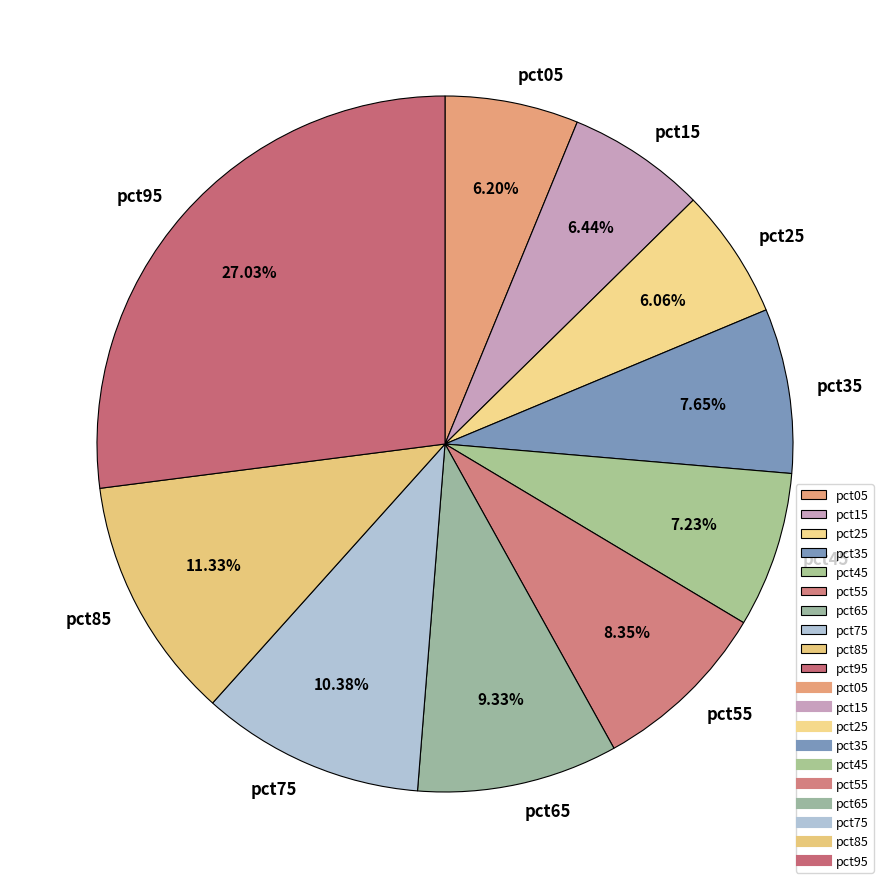

To the nearest percent, what portion does pct85 represent?

11%